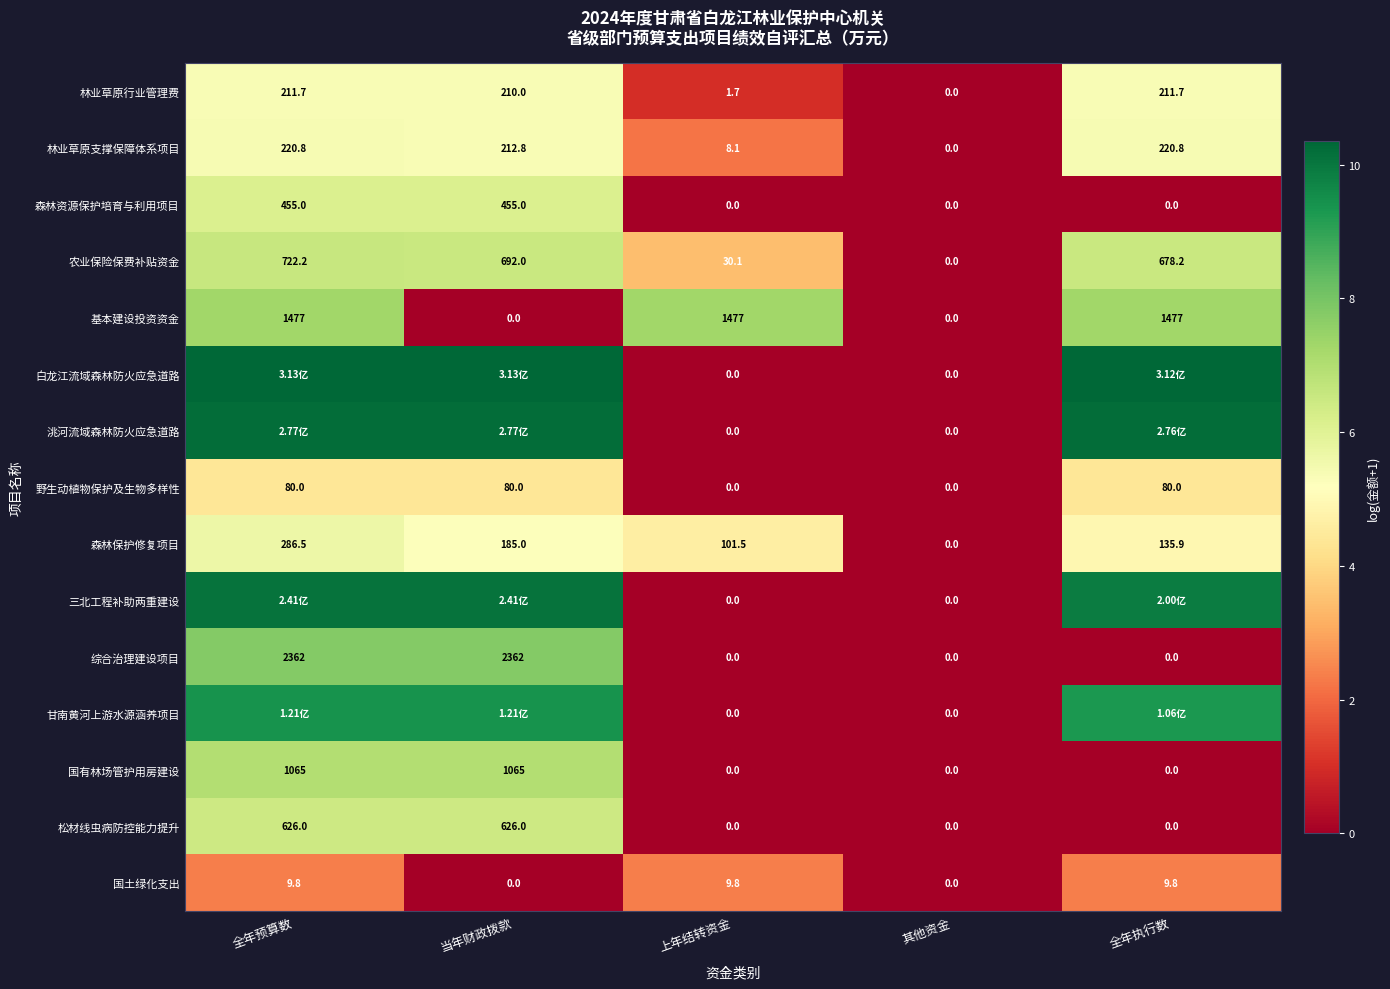

How many data points in 林业草原行业管理费 are less than 210?

2